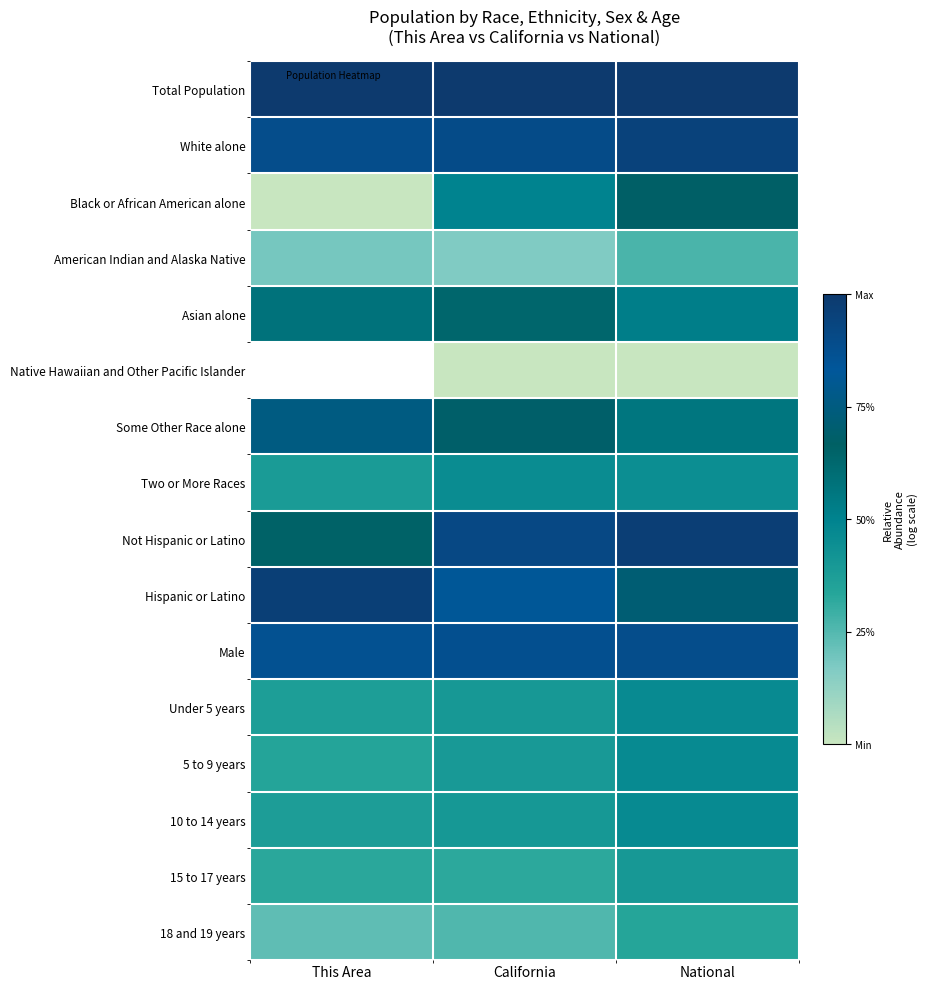

What is the total value across all series at California?

8.7